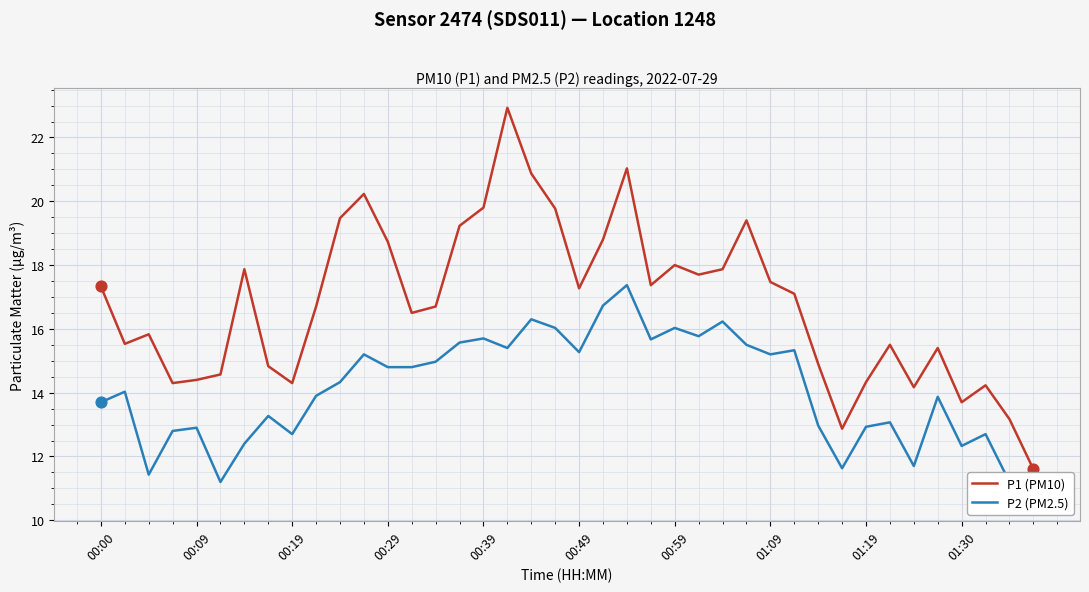

What is the total value across all series at 35?

29.3